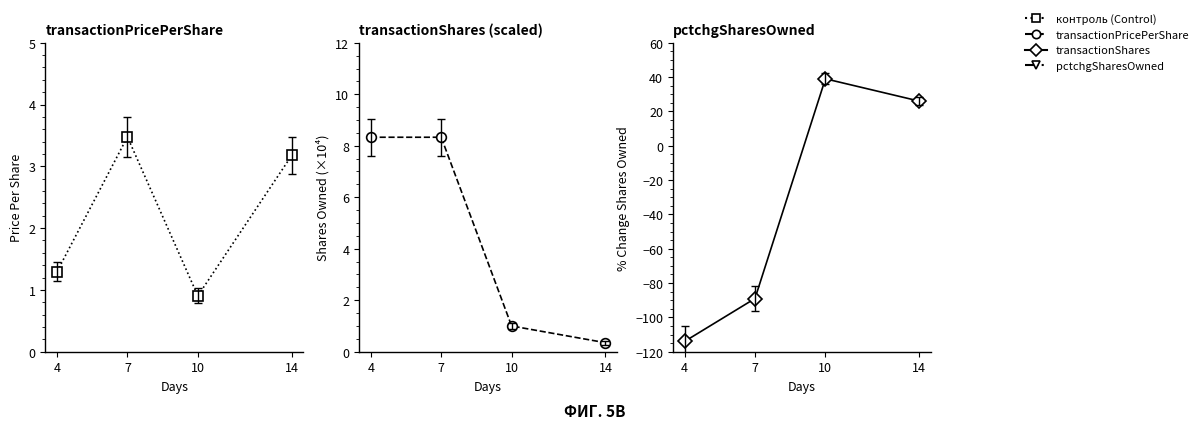

In transactionPricePerShare, how many points are higher than both neighbors (excluding endpoints)?

1